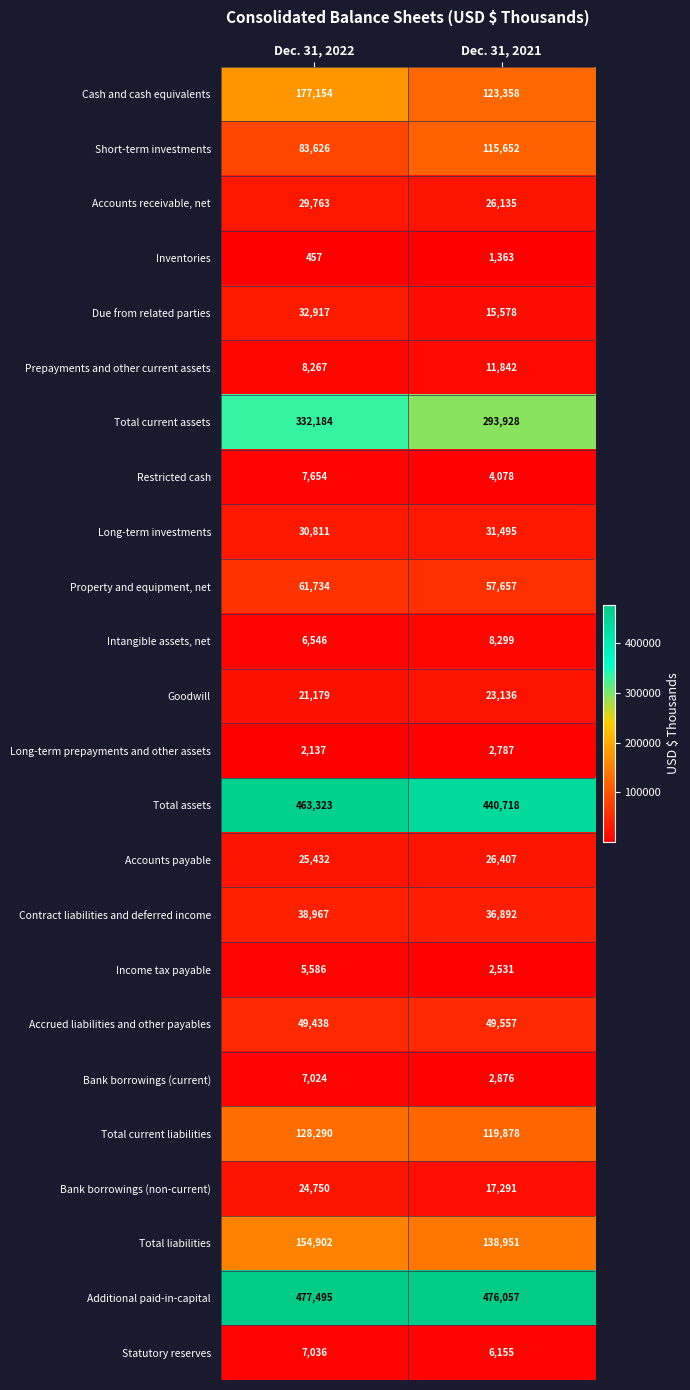

What is the average value of the Bank borrowings (current) series?

4950